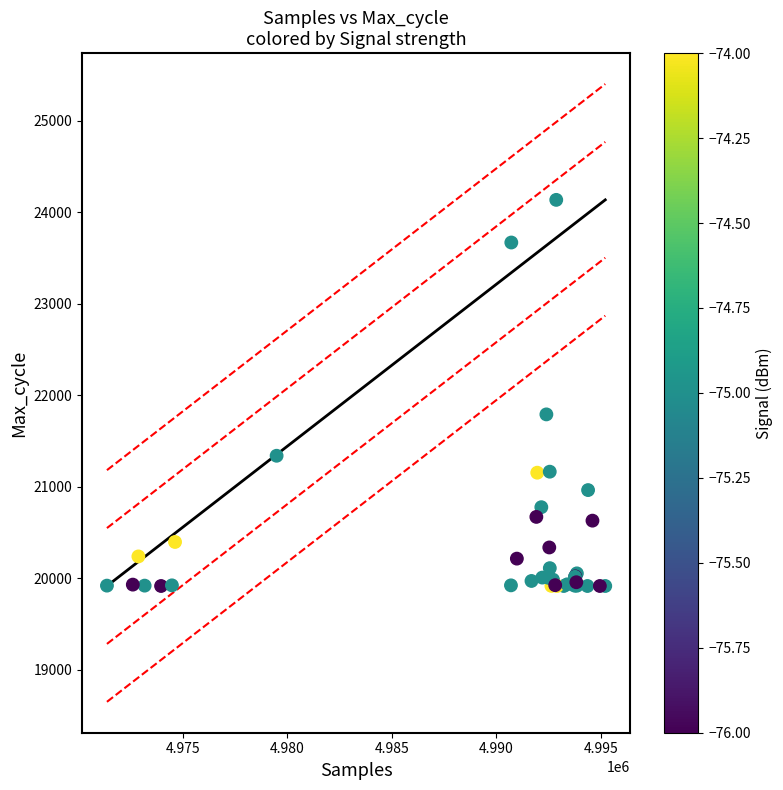

What Y value in the scatter plot is closest to 22025?

21791